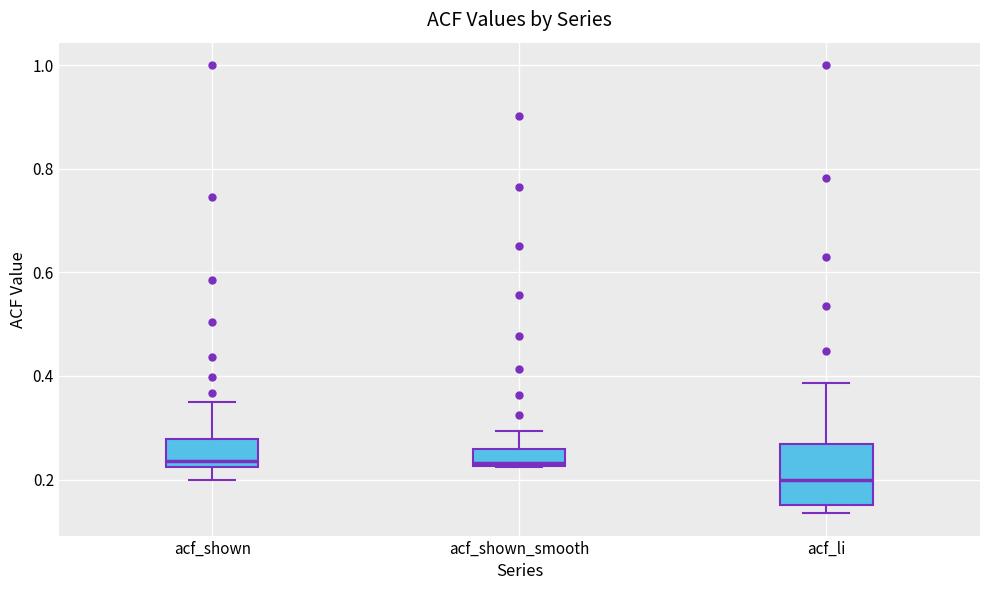

Reading left to right, transcribe this box plot: for each box, give where its median line is, the range the box spans, and where its two whiskers end, as read against the y-axis. The values are not printed on the chart, so give them approximately, as read against the axis.

acf_shown: median 0.24, box 0.22 to 0.28, whiskers 0.20 to 0.34
acf_shown_smooth: median 0.24, box 0.22 to 0.26, whiskers 0.22 to 0.30
acf_li: median 0.20, box 0.16 to 0.26, whiskers 0.14 to 0.38